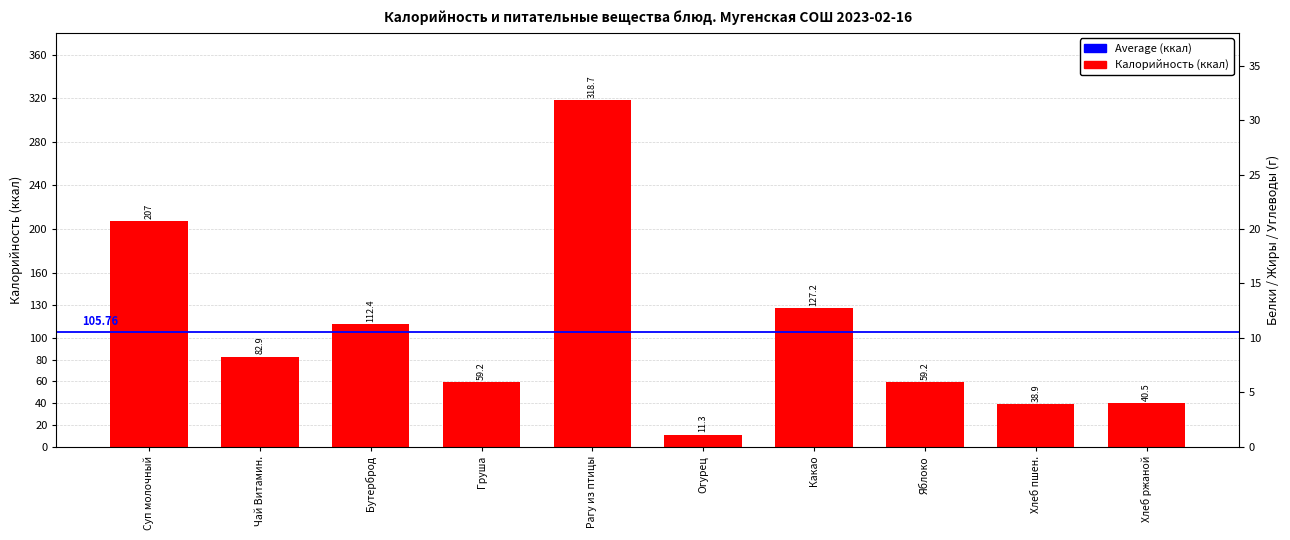

What position from the right is Суп молочный?

10